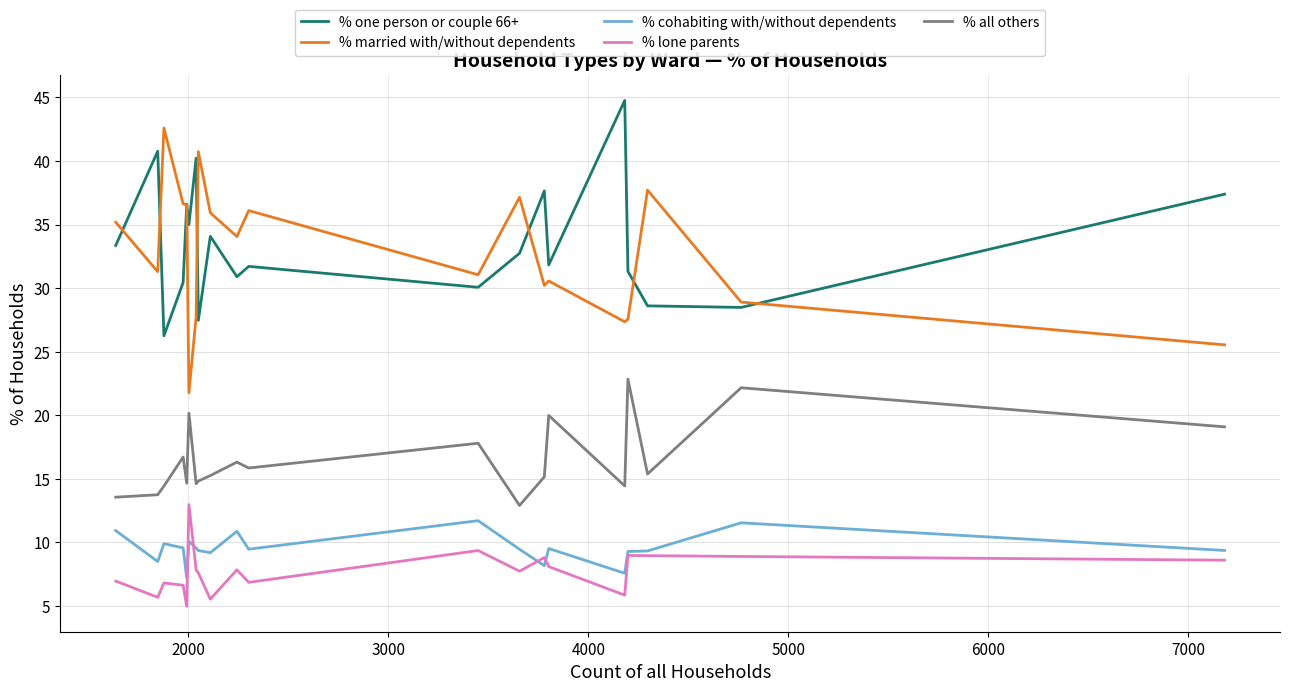

What is the lowest value of the % married with/without dependents series?

21.8